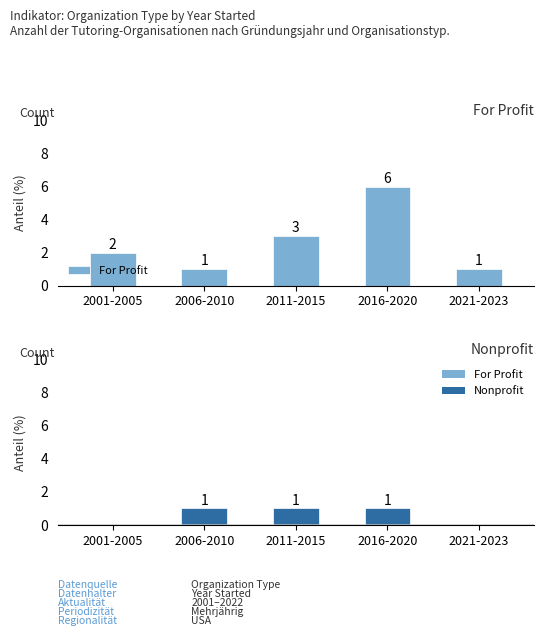

How many groups of bars are there?

5